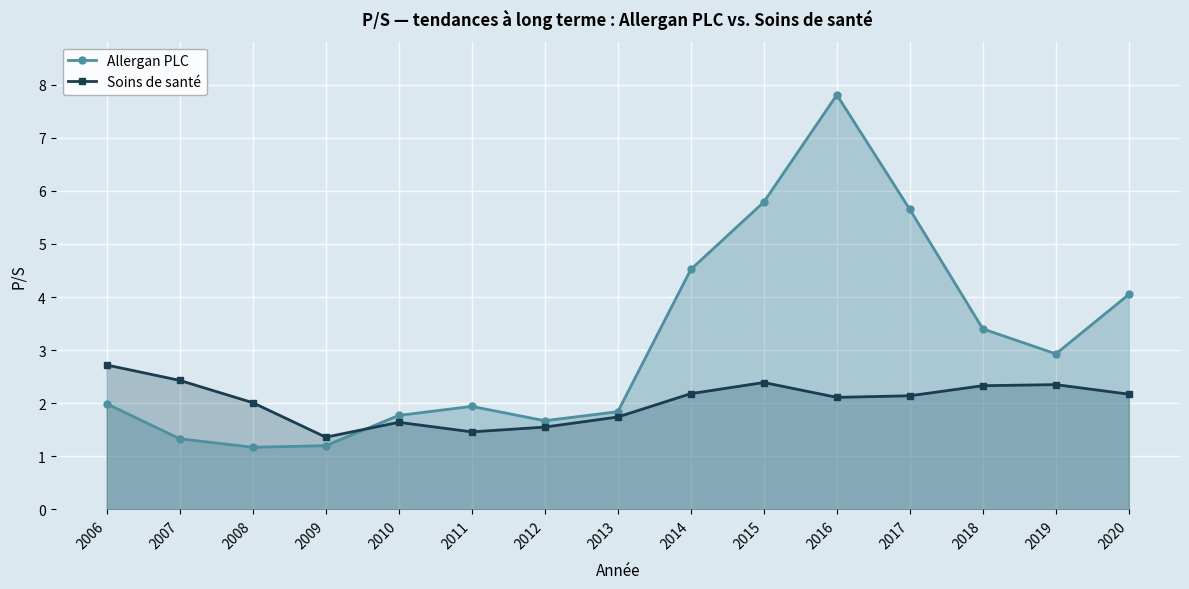

Which category has the highest value across all series?

2016